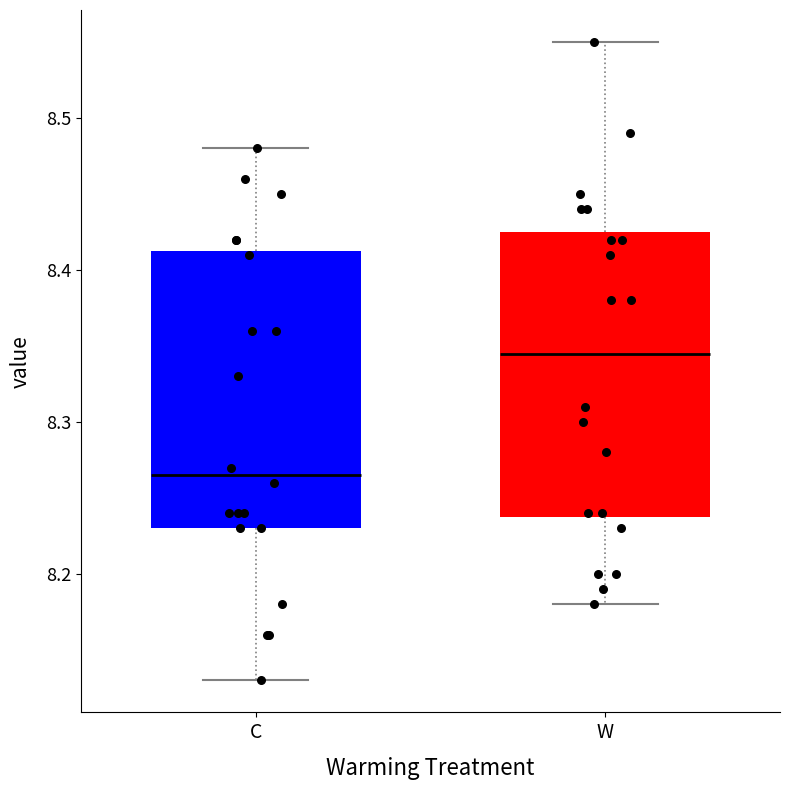

Reading left to right, read every box against the y-axis: the position of its median line, the range the box covers, and the ends of its whiskers. The values are not printed on the chart, so give them approximately, as read against the axis.

C: median 8.27, box 8.23 to 8.41, whiskers 8.13 to 8.48
W: median 8.35, box 8.24 to 8.43, whiskers 8.18 to 8.55